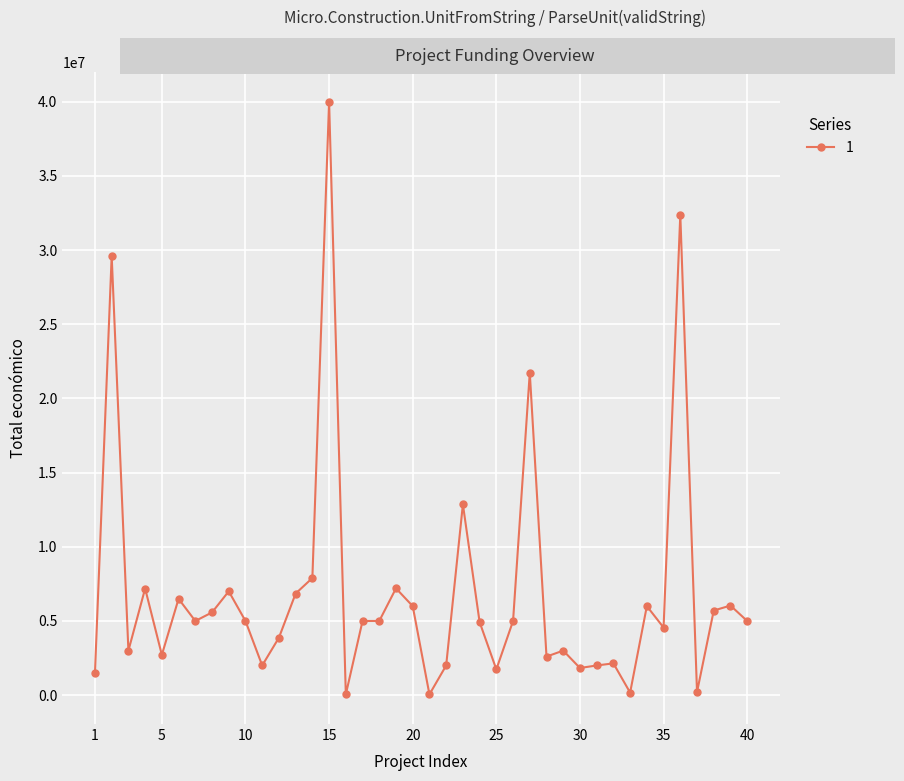

What is the average value?

6922279